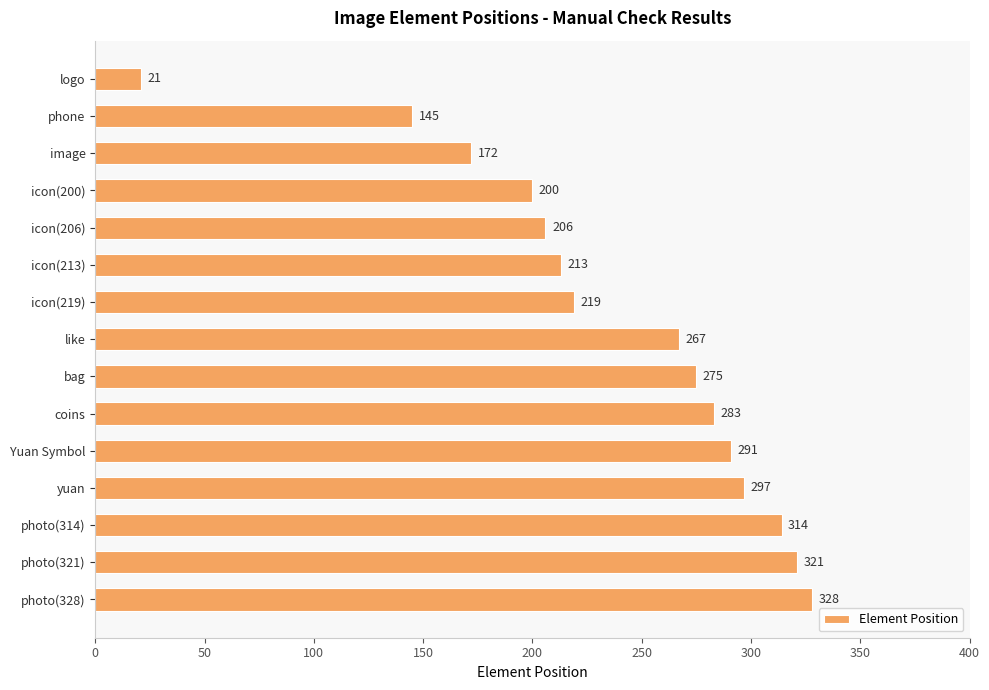

Does the chart contain any negative values?

No